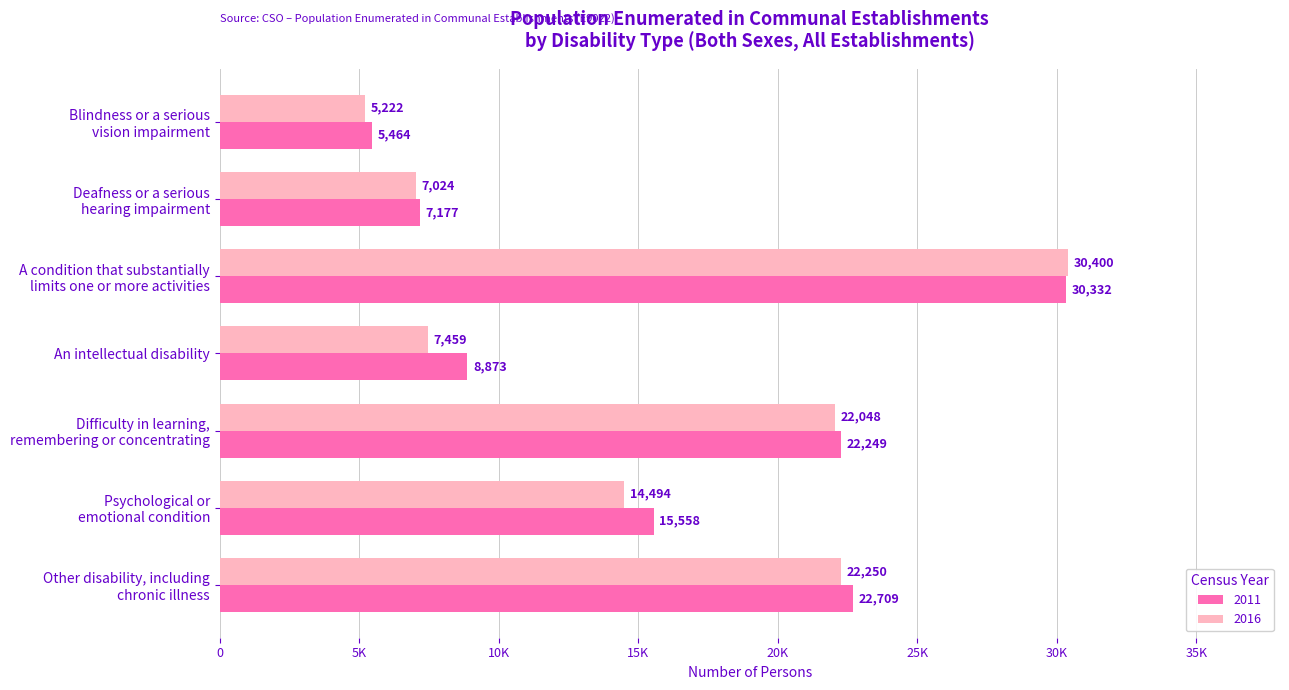

Rank the series at Psychological or
emotional condition from lowest to highest value.

2016, 2011